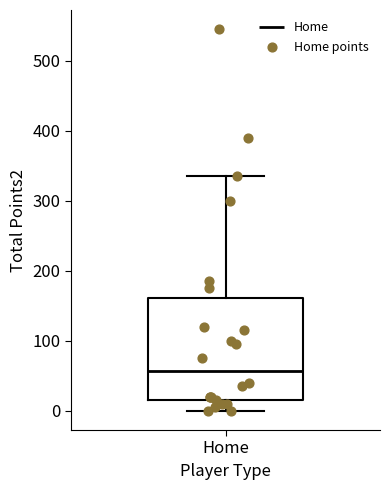

Read this box plot against the y-axis: the position of the median line, the range covered by the box, and the ends of both whiskers. The values are not printed on the chart, so give them approximately, as read against the axis.

median 60, box 20 to 160, whiskers 0 to 340